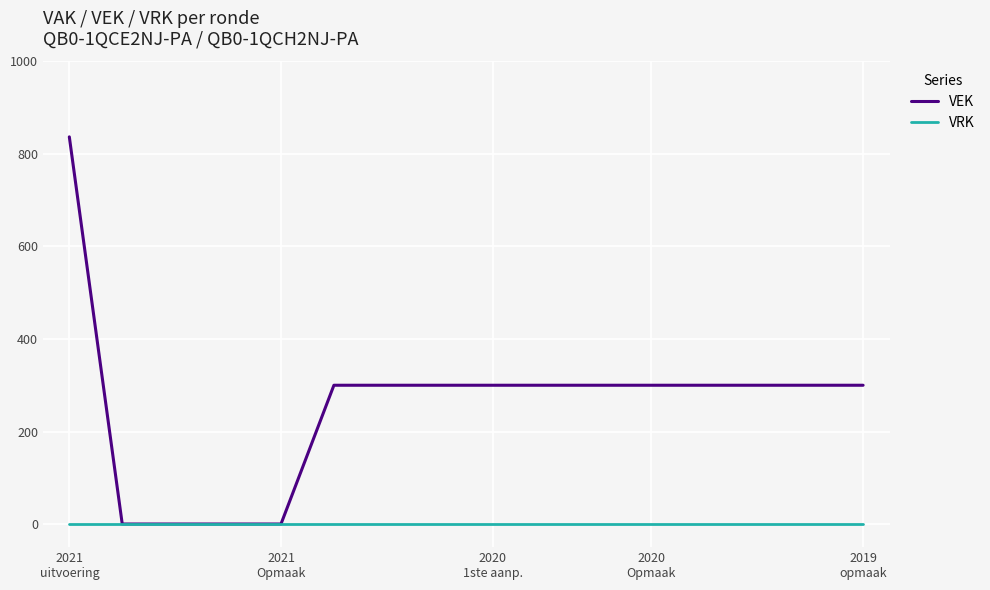

Which series has the largest total across all categories?

VEK